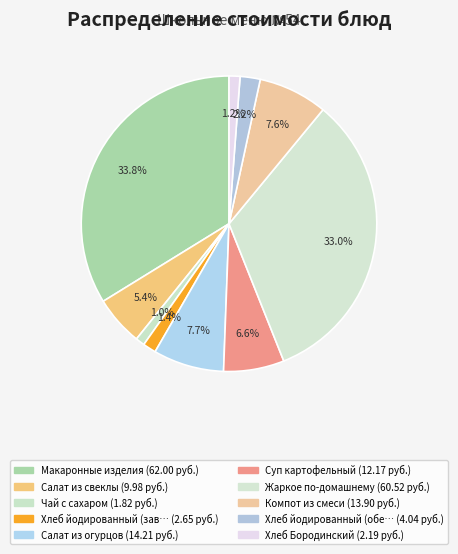

Which slice is the largest?

Макаронные изделия